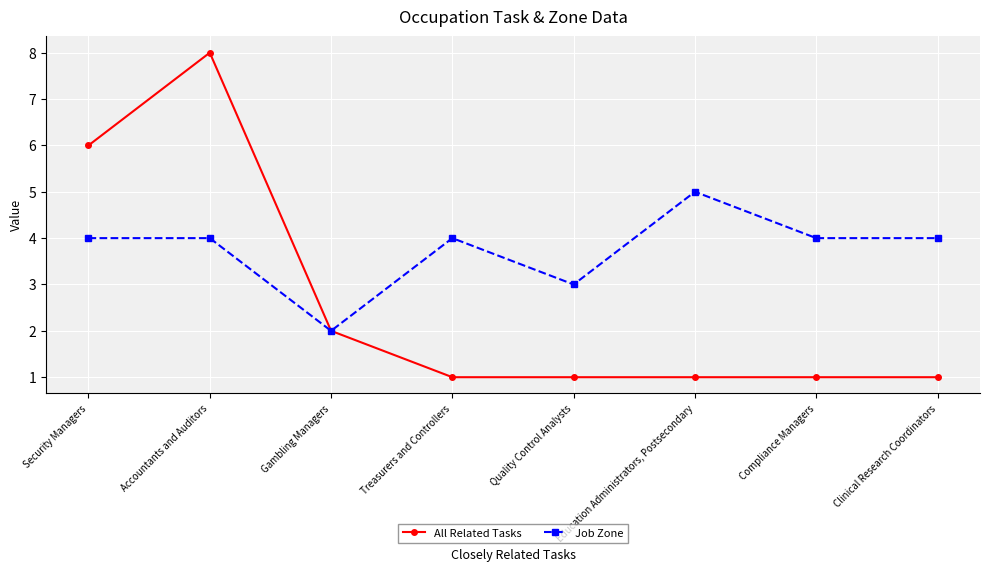

At which category does the chart reach its peak across all series?

Accountants and Auditors